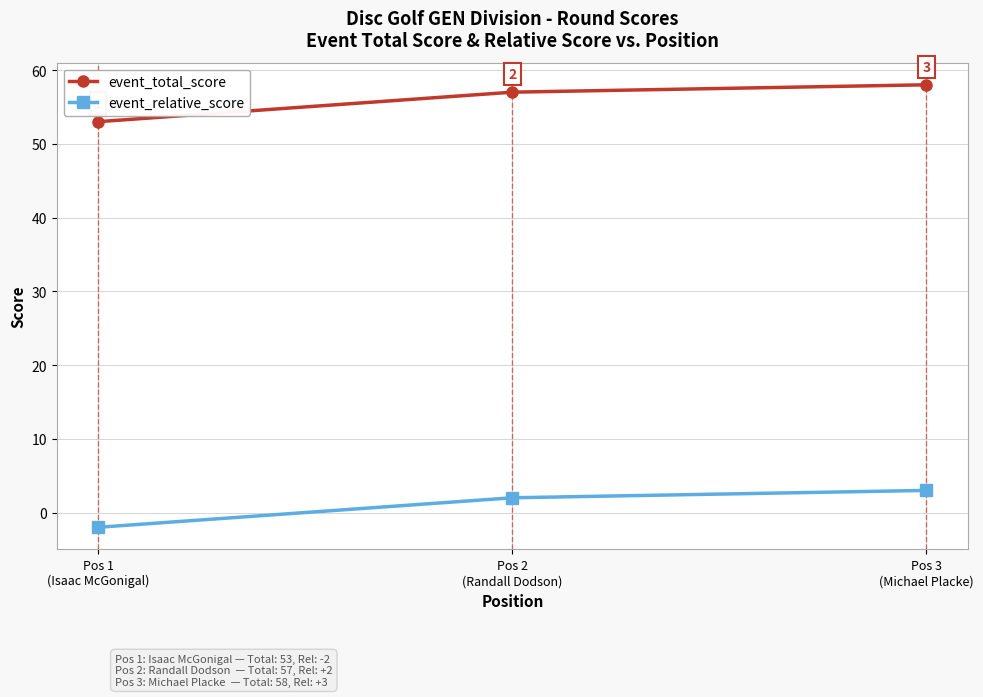

How many lines are shown in the chart?

2